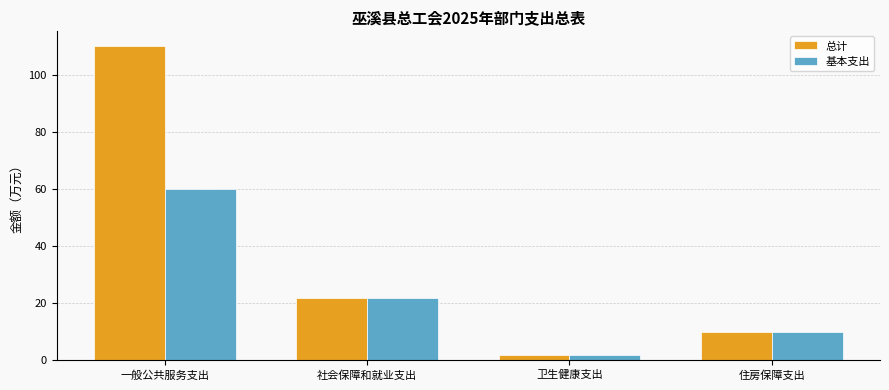

What are all the series names shown in the legend?

总计, 基本支出